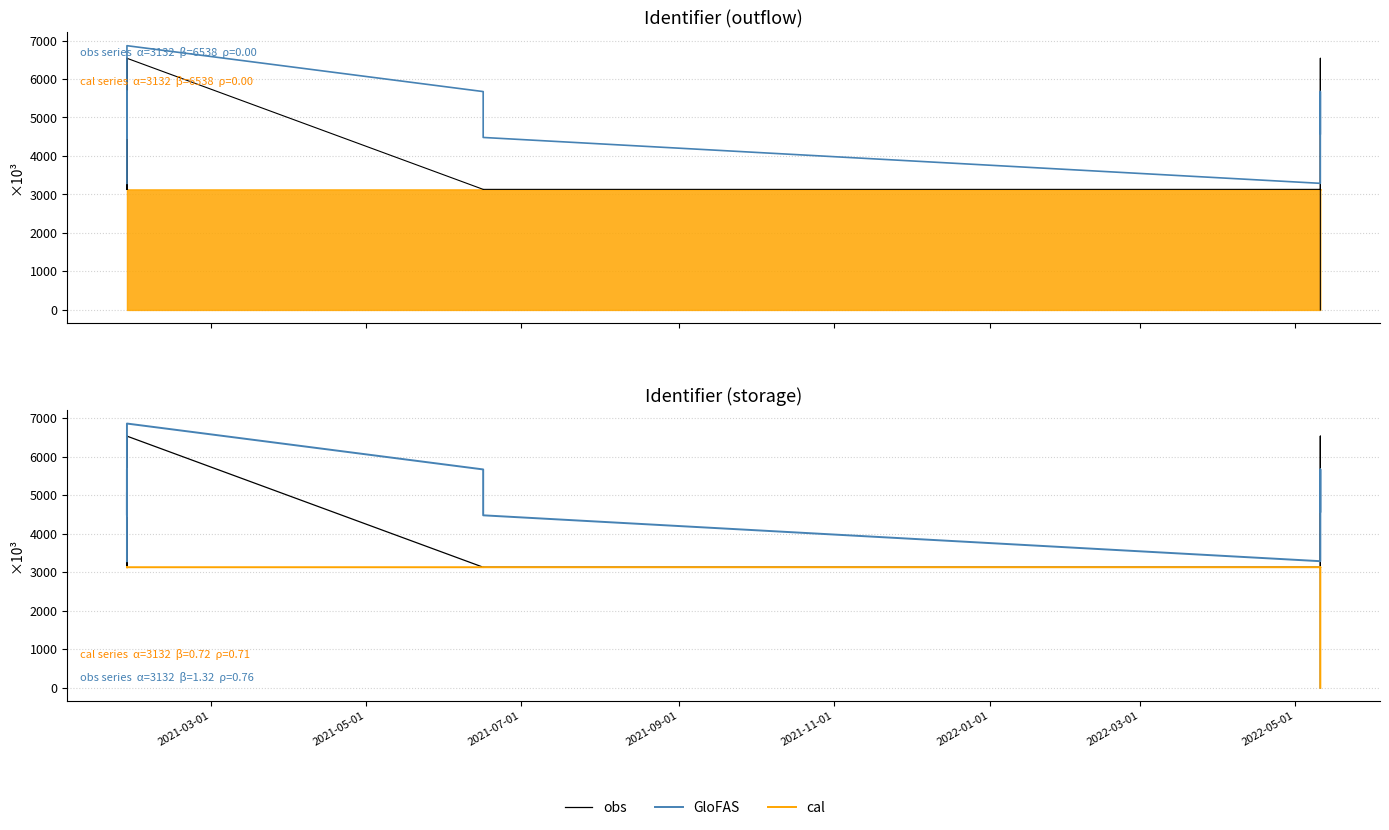

Reading right to left, transcribe all the data shown in this chart.

obs: 0.0	6538.6	6538.6	3132.7	3132.6	3132.6	6538.6	6538.6	6538.6	3132.7	6538.6	3132.6	6538.6	3132.6
GloFAS: 4577.0	5673.5	4481.4	3289.3	4481.3	5673.4	6865.5	5673.5	5673.5	4481.4	5673.4	4481.3	5077.4	3289.2
cal: 0.0	3132.6	3132.6	3132.7	3132.6	3132.6	3132.6	3132.6	3132.7	3132.7	3132.6	3132.6	3132.6	3132.6